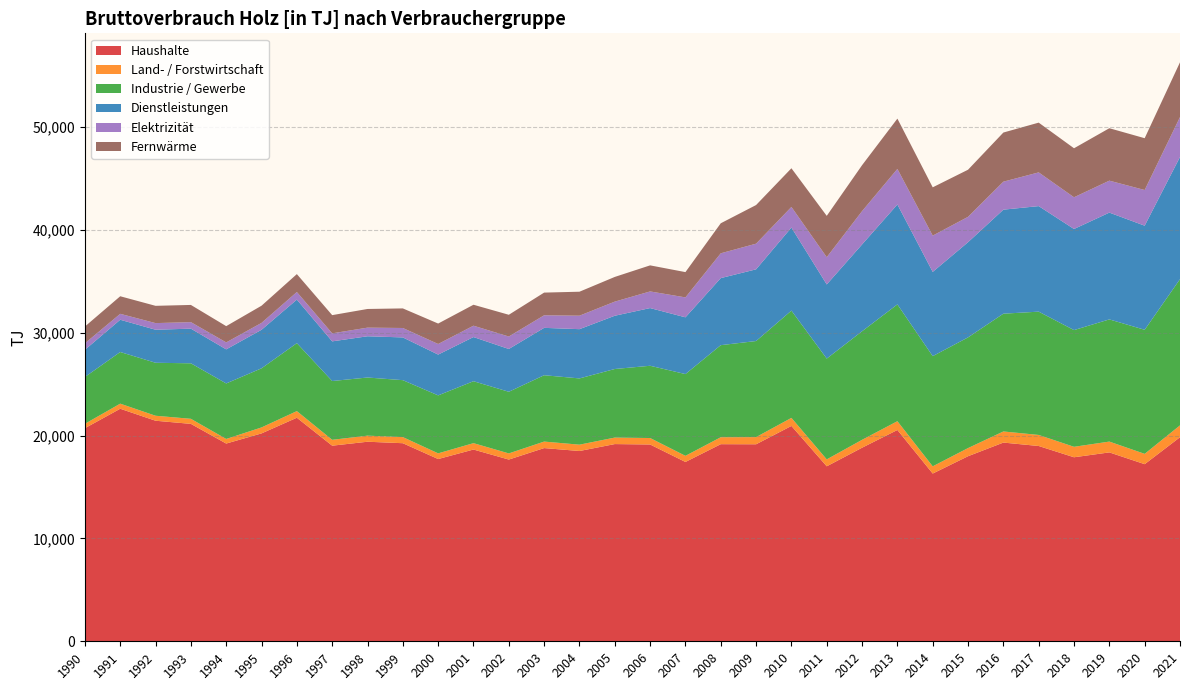

Reading left to right, list all the values displayed in this chart.

Haushalte: 20719	22611	21445	21140	19226	20213	21737	19019	19403	19259	17720	18644	17669	18786	18501	19175	19135	17436	19165	19156	20939	17014	18822	20546	16309	17995	19321	18988	17893	18366	17221	19842
Land- / Forstwirtschaft: 427	494	485	492	447	580	644	570	591	595	553	621	598	632	616	632	629	595	676	696	783	673	767	853	702	792	1080	1075	1017	1051	1003	1152
Industrie / Gewerbe: 4552	5022	5151	5397	5397	5749	6606	5717	5653	5536	5636	6022	5993	6451	6442	6668	7025	7950	8952	9342	10431	9800	10555	11357	10715	10762	11452	11988	11348	11880	12063	14218
Dienstleistungen: 2643	3136	3212	3369	3314	3746	4235	3856	4010	4155	3967	4294	4161	4606	4789	5178	5610	5518	6519	6972	8076	7209	8441	9716	8189	9255	10114	10262	9829	10384	10122	11876
Elektrizität: 630	577	644	633	677	669	738	780	839	917	1030	1104	1212	1222	1310	1373	1618	1938	2413	2494	2003	2651	3239	3456	3529	2467	2722	3278	3085	3107	3469	3882
Fernwärme: 1633	1708	1680	1673	1581	1671	1741	1770	1815	1904	1988	2037	2114	2206	2331	2401	2534	2458	2919	3757	3761	4018	4467	4891	4695	4580	4777	4838	4765	5098	5037	5327